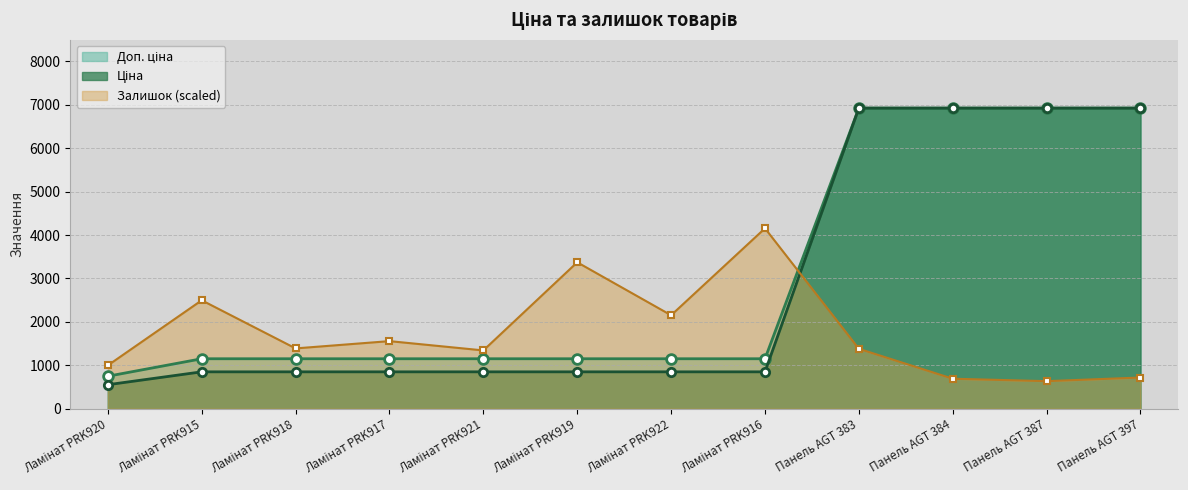

Rank the series by their maximum value, from lowest to highest.

Залишок, Ціна, Доп. ціна